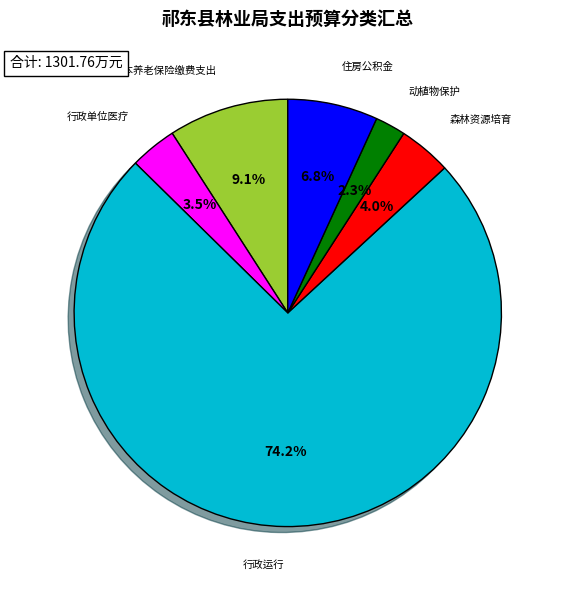

Is it true that 机关事业单位基本养老保险缴费支出 is 9% of the pie?

True